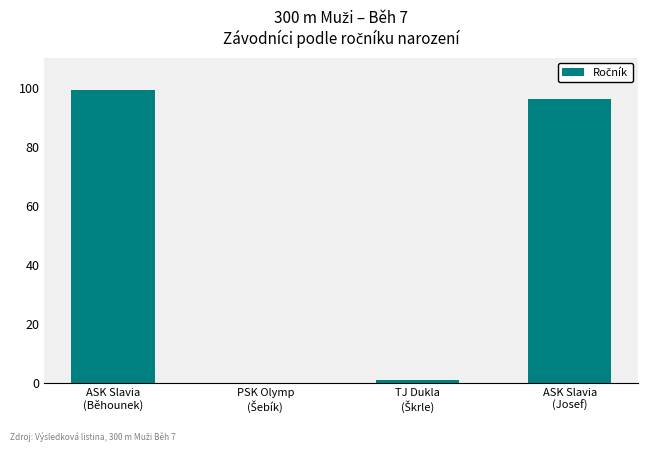

Does the chart contain stacked bars?

No